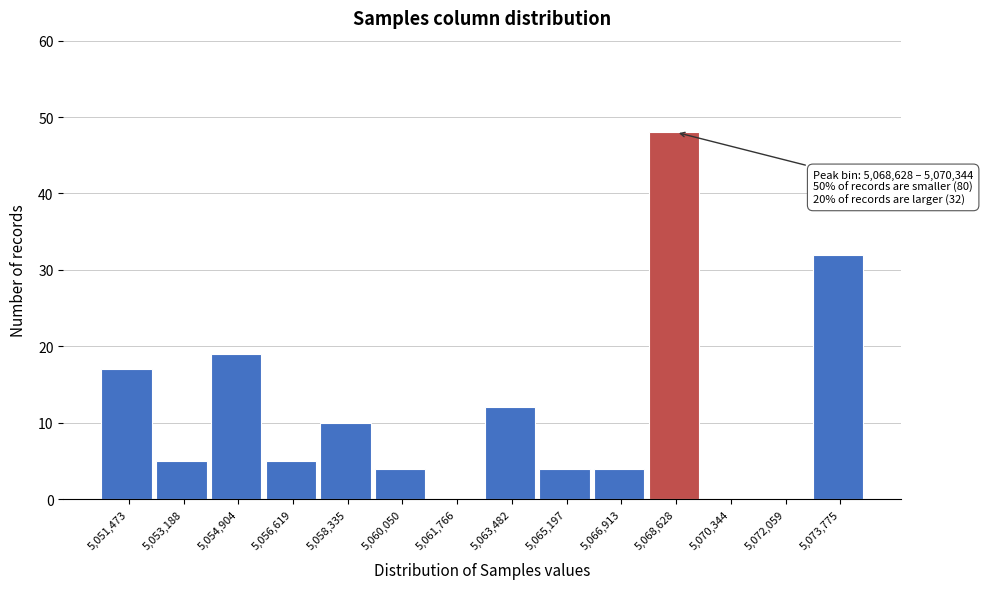

Reading right to left, list all the values displayed in this chart.

5,073,775=32	5,072,059=0	5,070,344=0	5,068,628=48	5,066,913=4	5,065,197=4	5,063,482=12	5,061,766=0	5,060,050=4	5,058,335=10	5,056,619=5	5,054,904=19	5,053,188=5	5,051,473=17